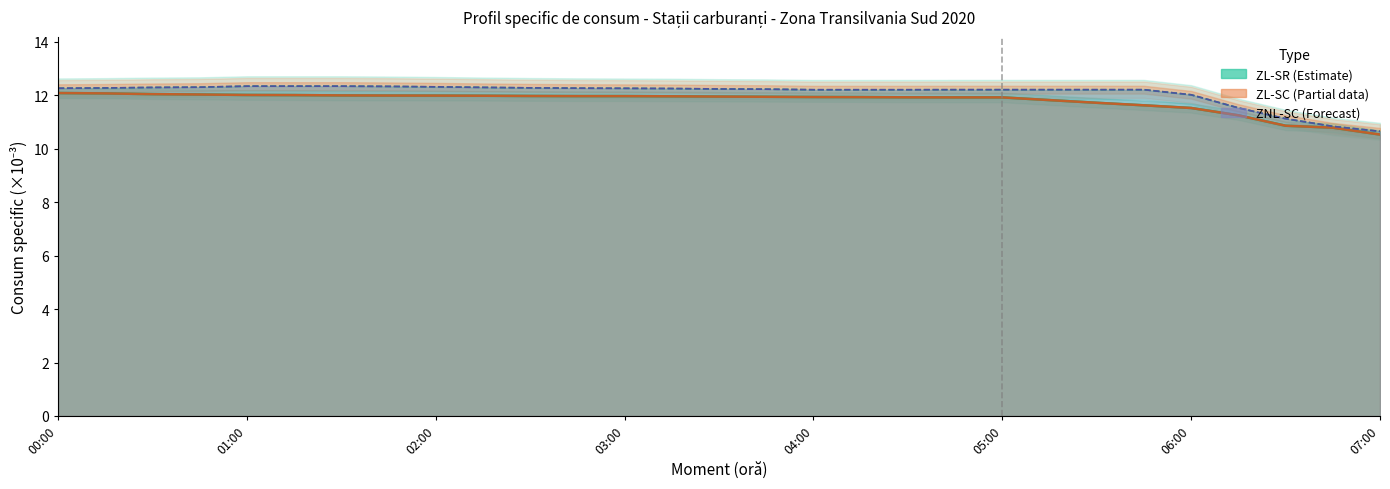

Does the chart have visible grid lines?

No